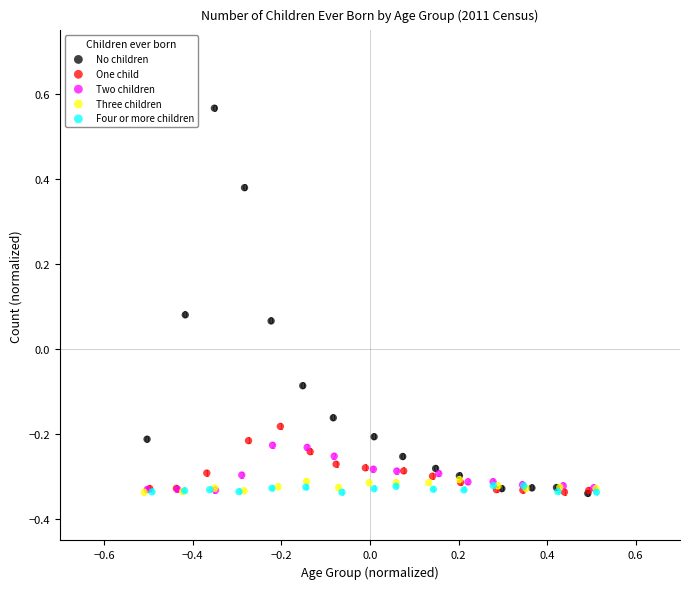

What are all the series names shown in the legend?

No children, One child, Two children, Three children, Four or more children